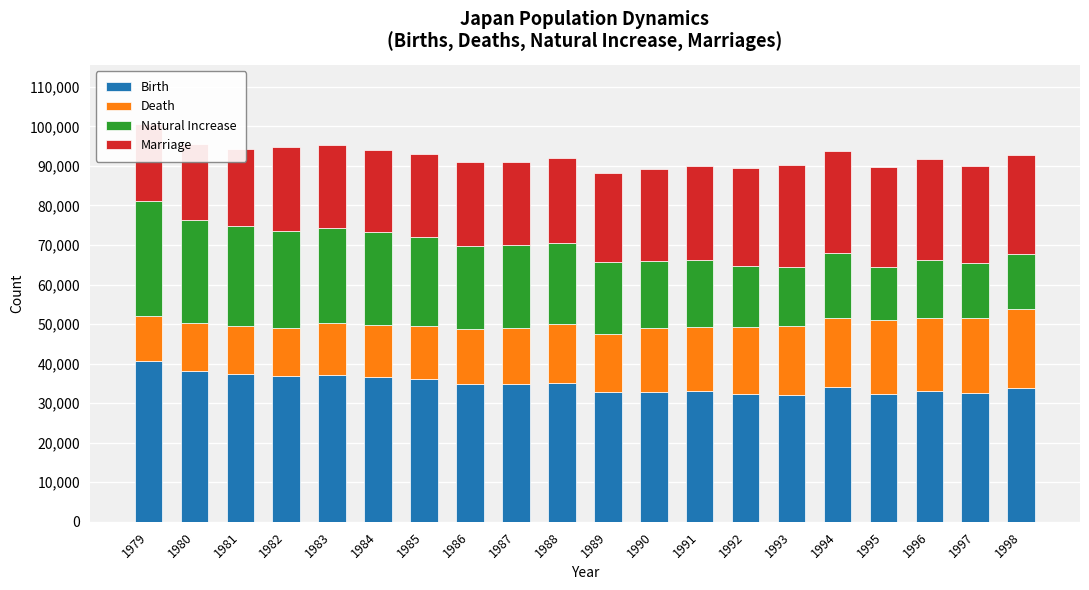

What is the difference between the highest and lowest values at 1988?

20269